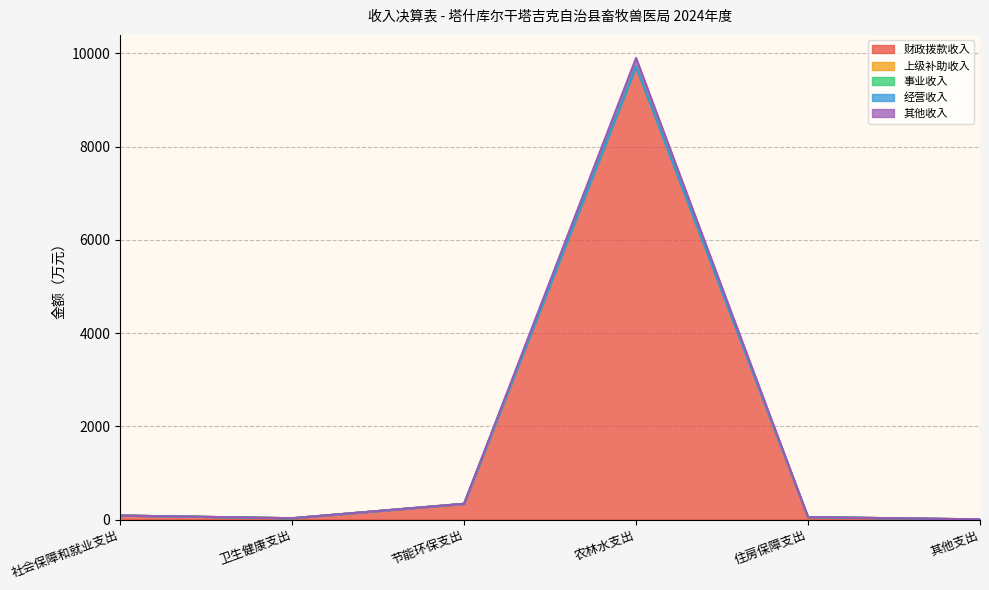

How many lines are shown in the chart?

5